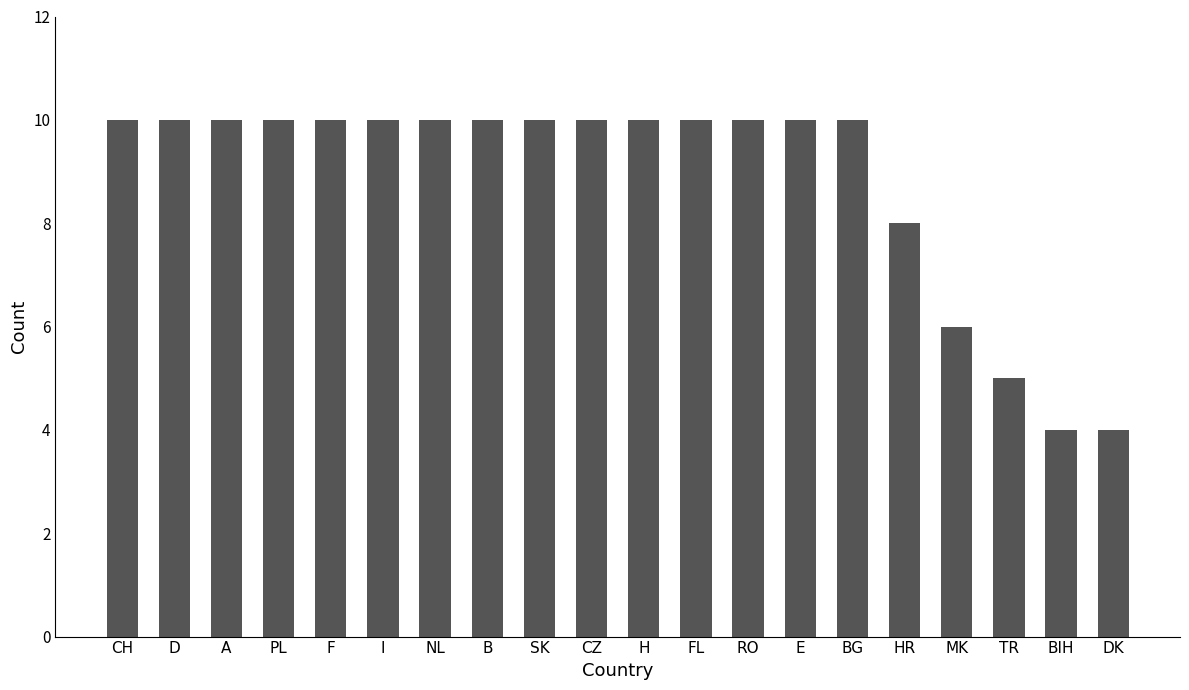

What is the sum of the values at A and CZ?

20